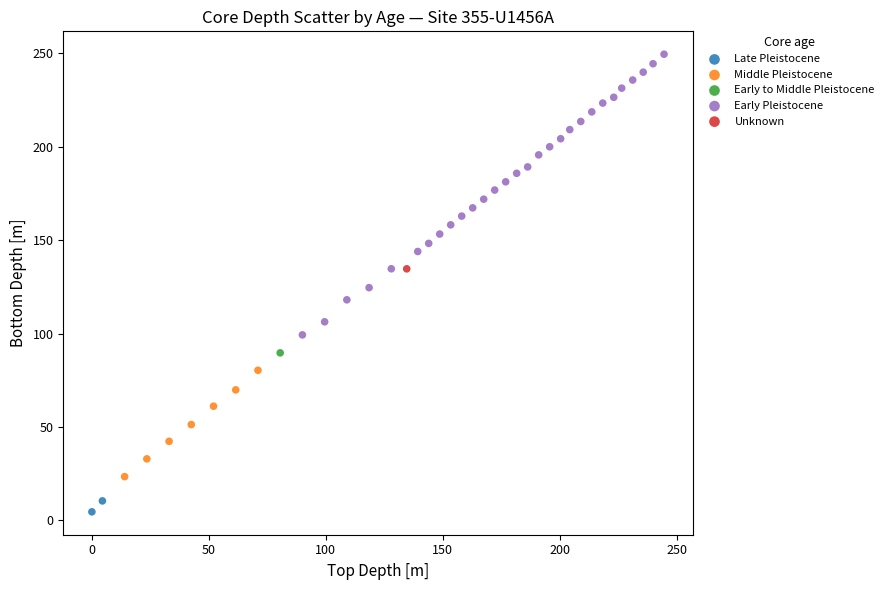

What are all the series names shown in the legend?

Late Pleistocene, Middle Pleistocene, Early to Middle Pleistocene, Early Pleistocene, Unknown